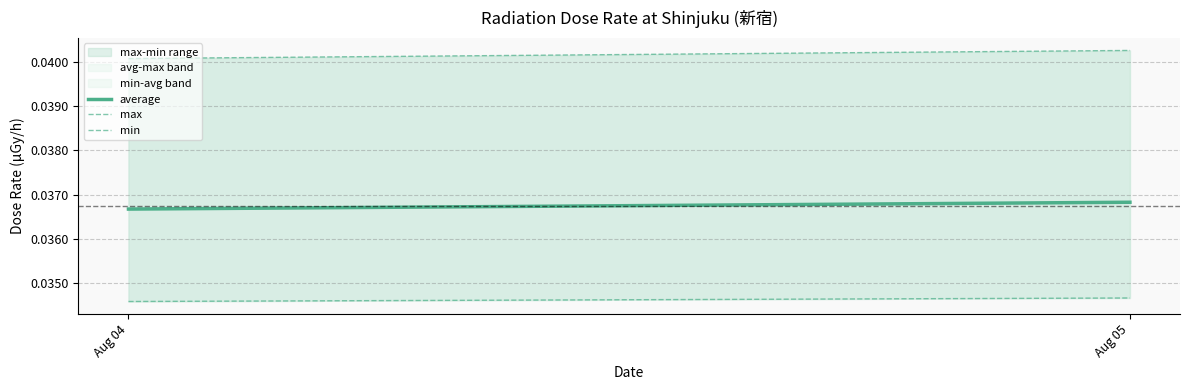

At which label does average reach its peak?

Aug 05